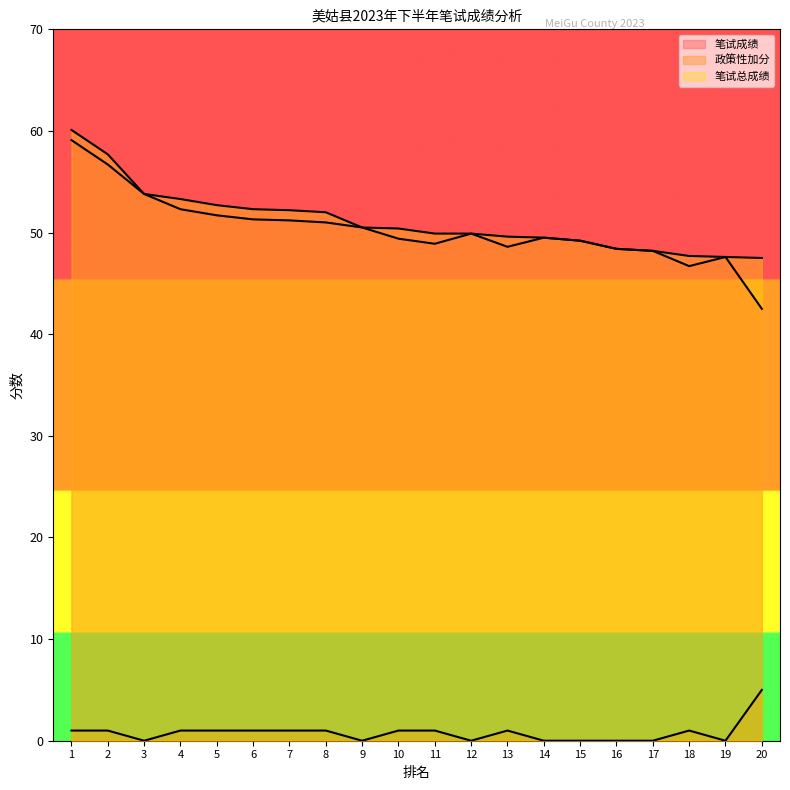

True or false: 政策性加分 has a value of 1.0 at 10.

True